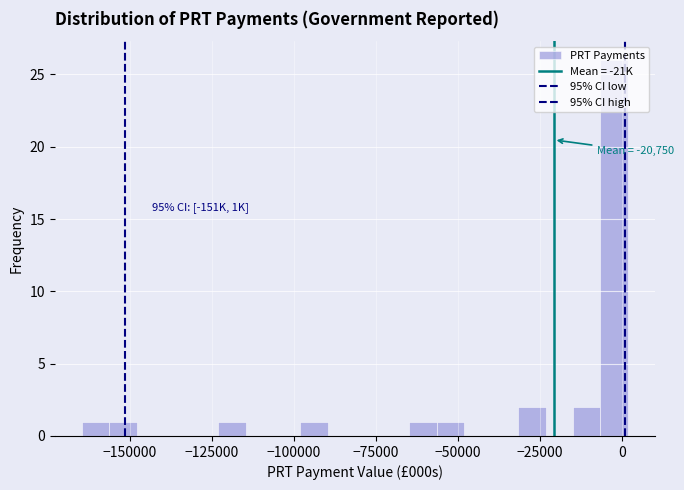

Read against the x-axis, roughly where is the centre of the tallest bar?

0